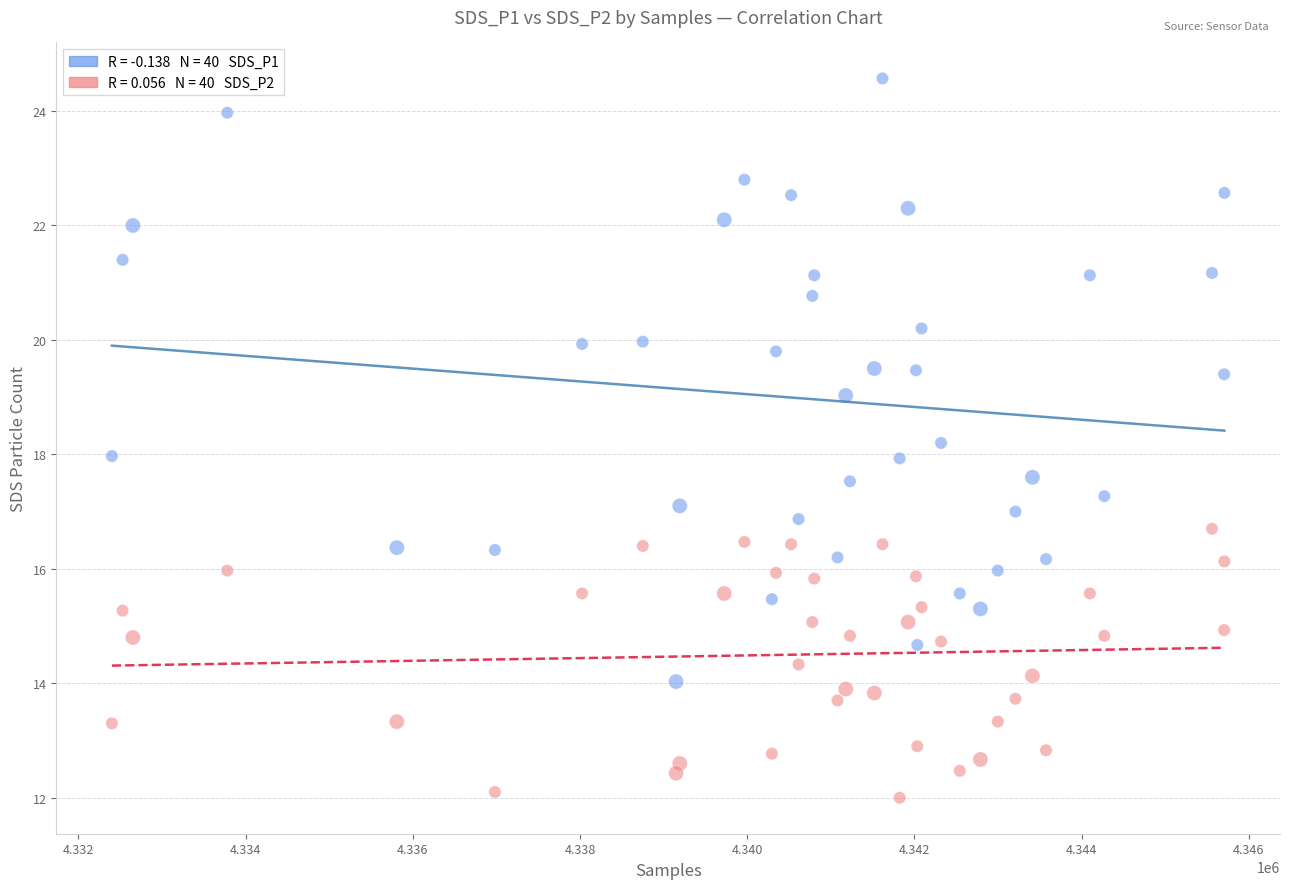

Across all data points, what is the range of X values (max minus min)?

13306.0